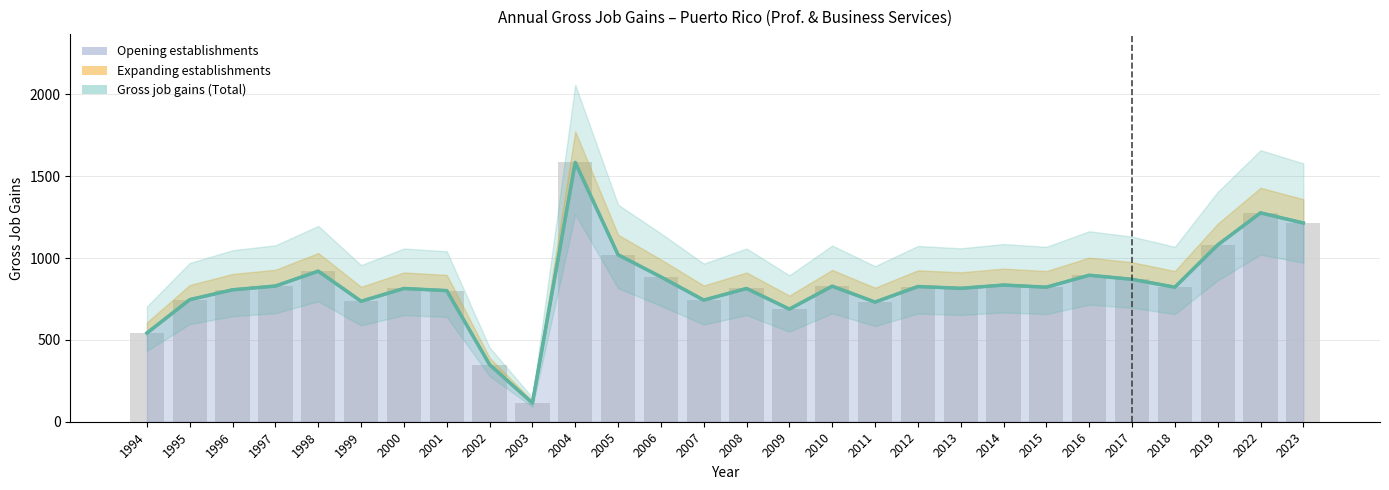

The value of Gross job gains (Total) at 2001 is 1311. True or false?

False